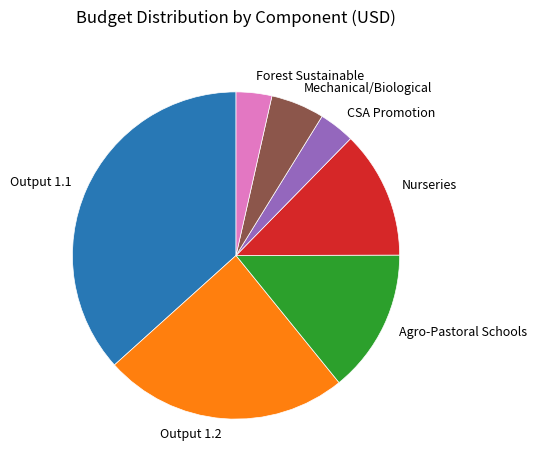

True or false: Agro-Pastoral Schools accounts for 14% of the total.

True